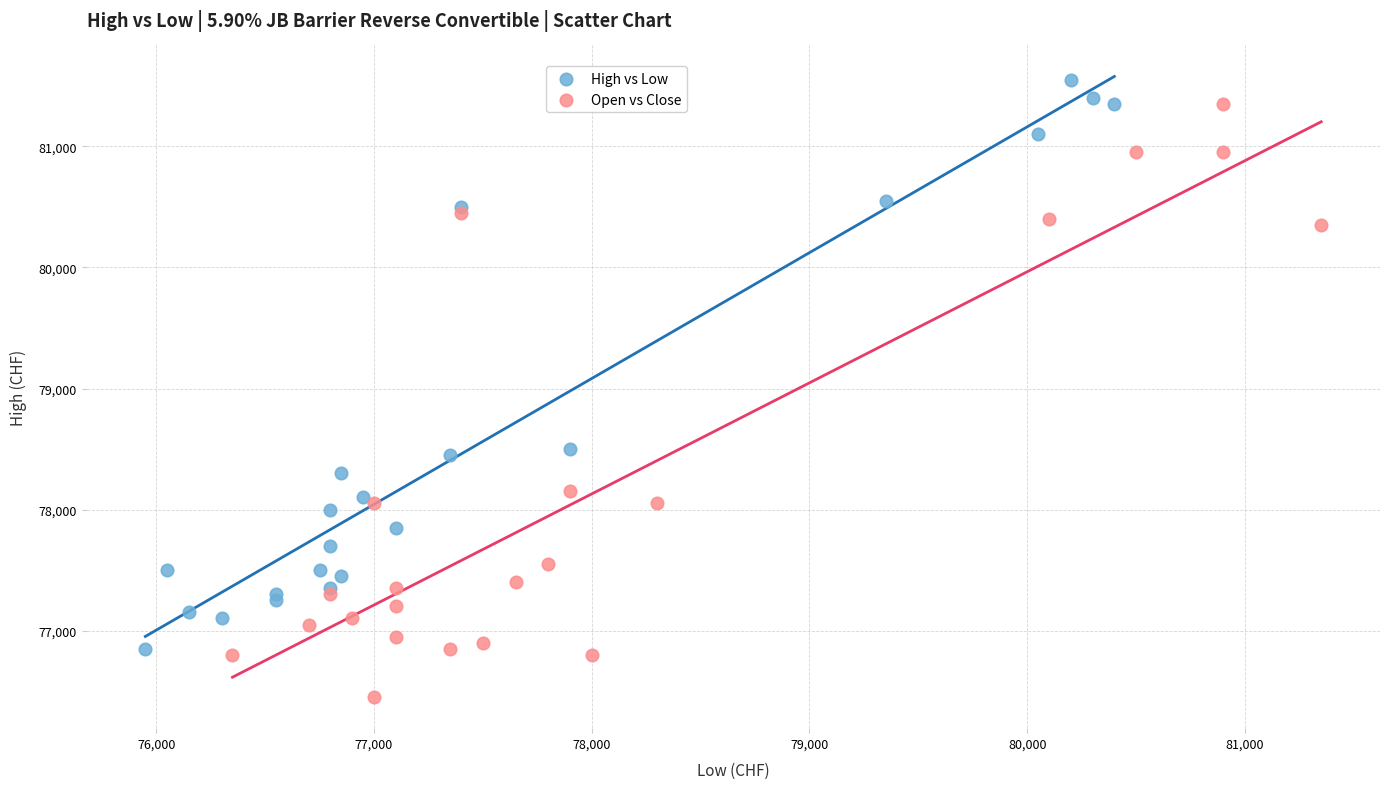

What are all the series names shown in the legend?

High vs Low, Open vs Close